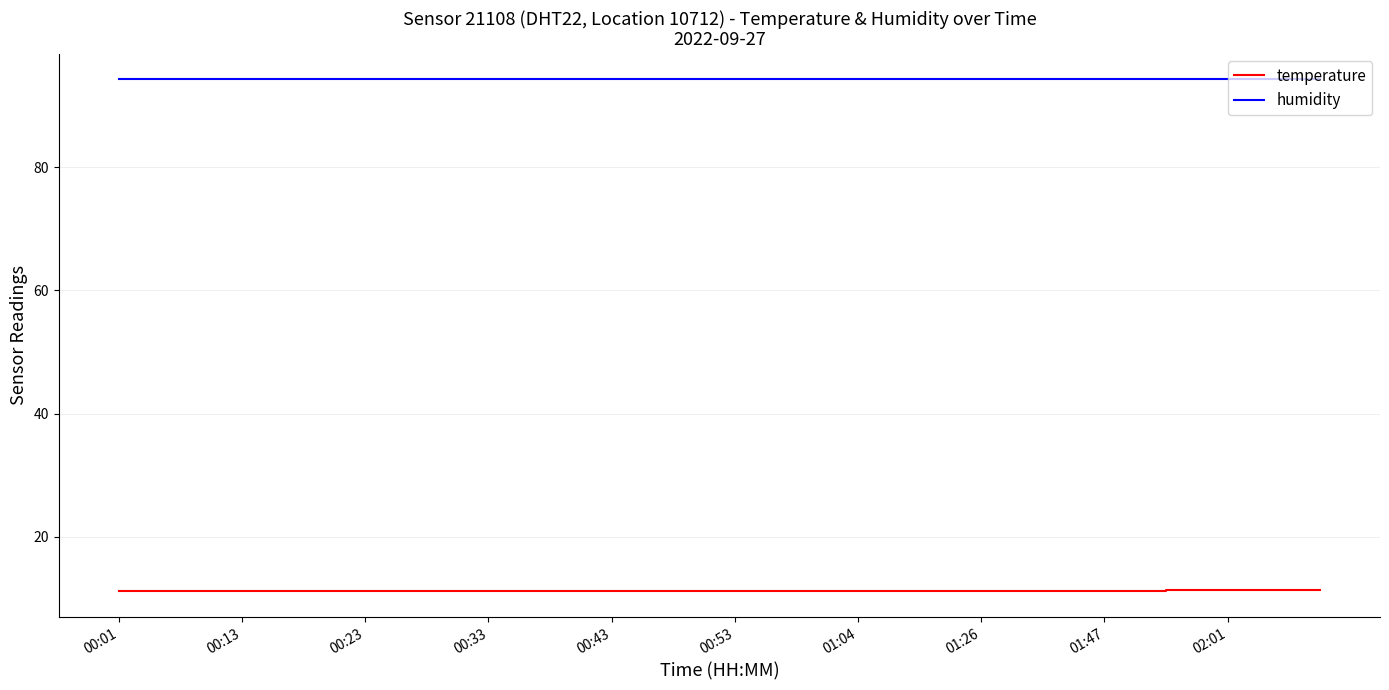

What is the smallest value displayed?

11.1